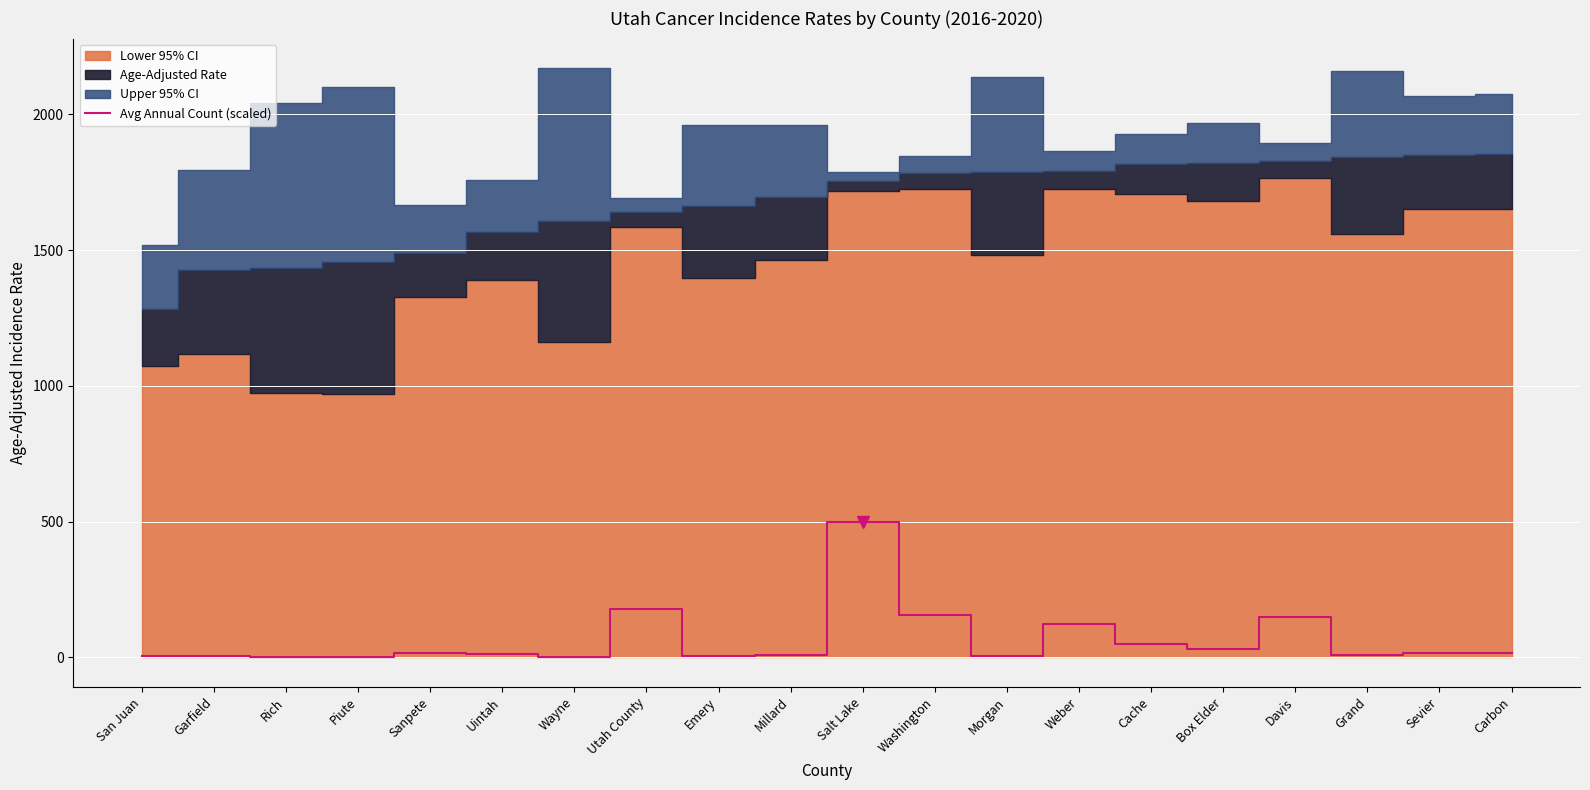

Count the number of values greater than 14.

11